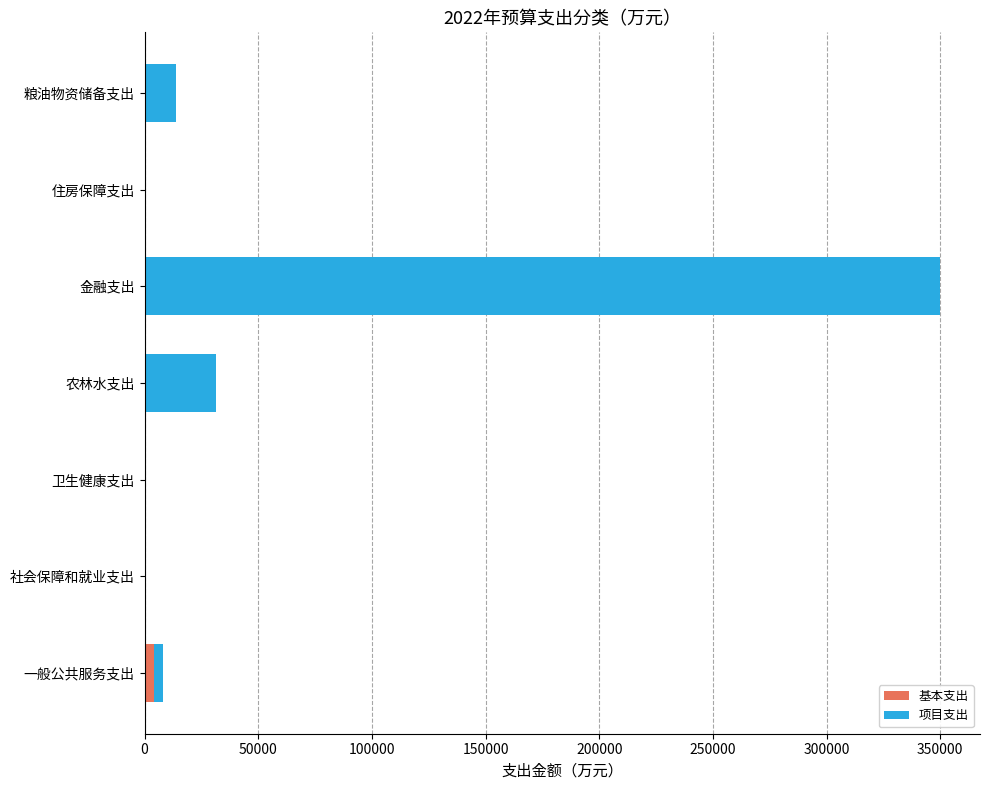

How many data points does each series have?

7